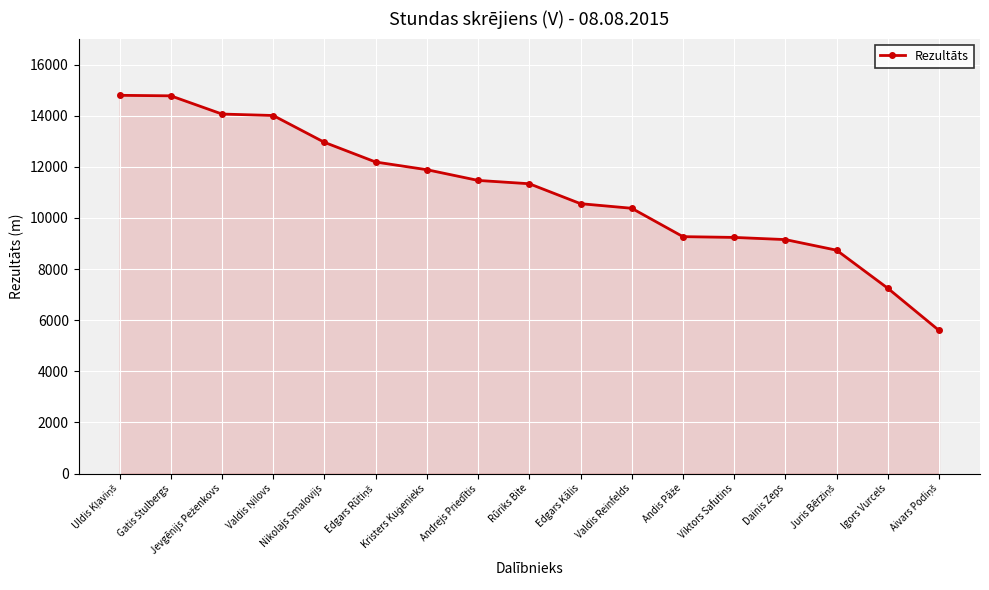

How many categories are shown in the chart?

17